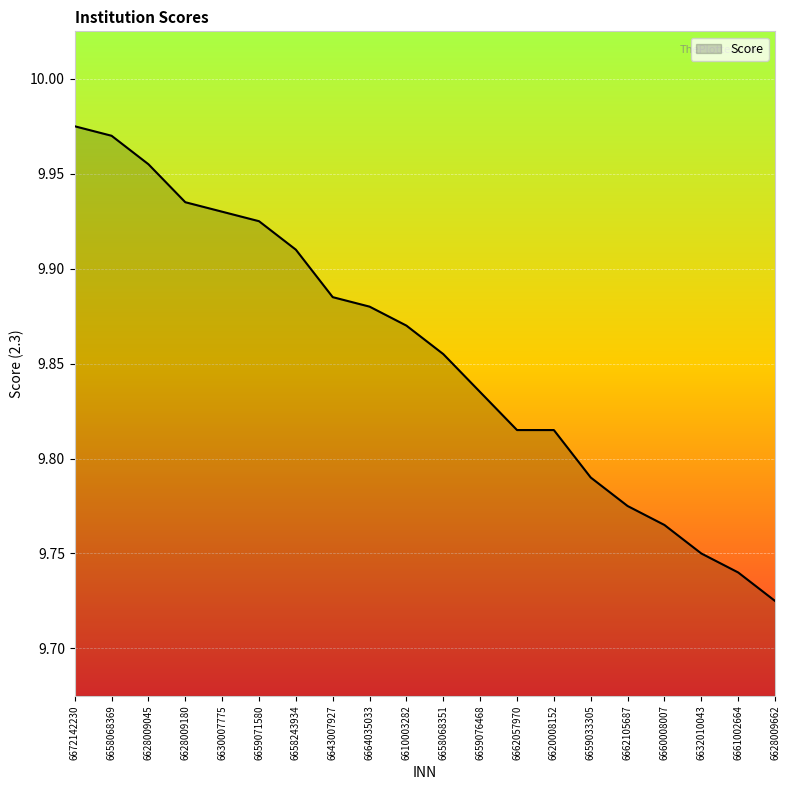

Which label corresponds to the smallest value in the chart?

6628009662